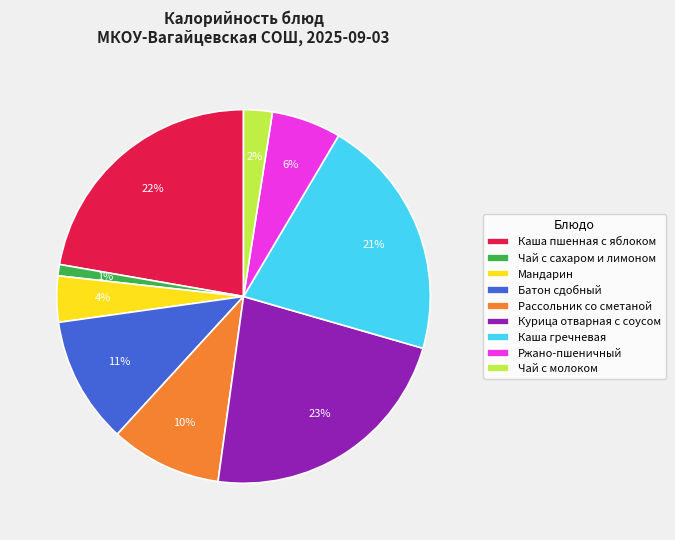

Count the number of slices in the pie.

9